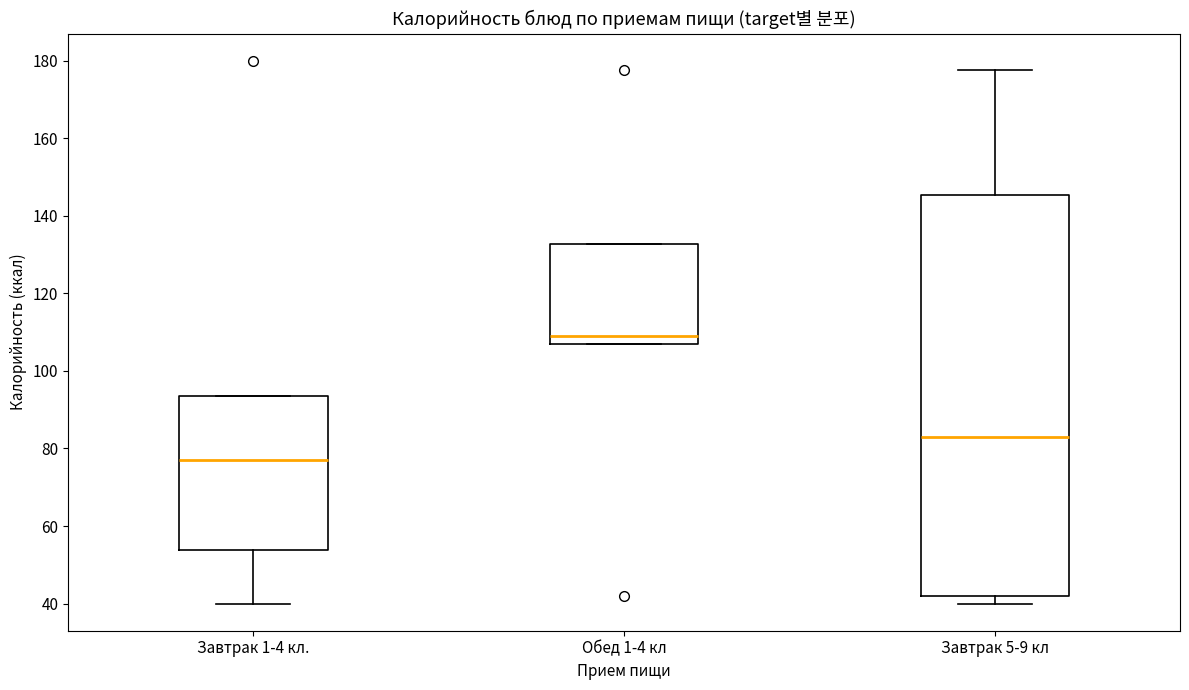

Reading left to right, transcribe this box plot: for each box, give where its median line is, the range the box spans, and where its two whiskers end, as read against the y-axis. The values are not printed on the chart, so give them approximately, as read against the axis.

Завтрак 1-4 кл.: median 78, box 54 to 94, whiskers 40 to 94
Обед 1-4 кл: median 108 (just above the box's lower edge), box 108 to 132, whiskers 108 to 132
Завтрак 5-9 кл: median 82, box 42 to 146, whiskers 40 to 178